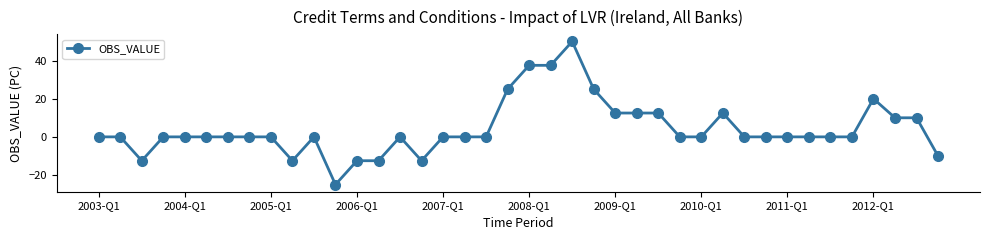

What is the greatest value displayed?

50.0